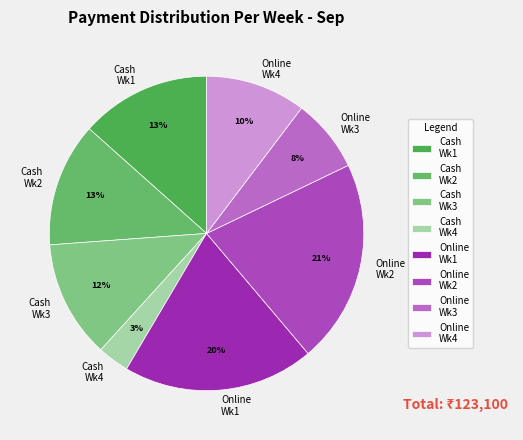

Do Cash Wk1 and Online Wk2 together represent more than half of the pie?

No